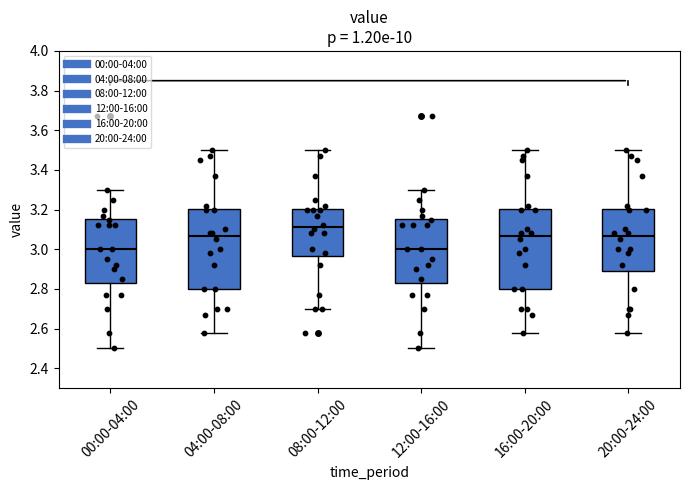

Where does the median line of the box for 12:00-16:00 sit on the y-axis? The values are not printed on the chart, so give them approximately, as read against the axis.

3.00